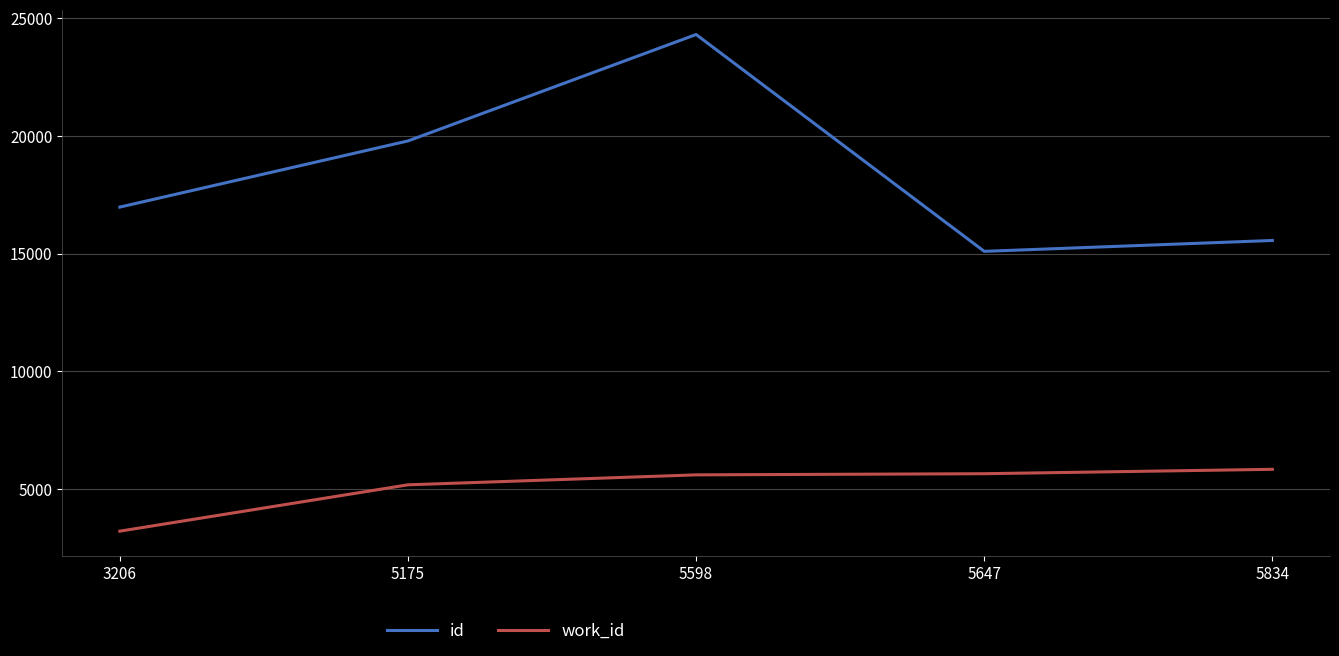

At which label does id reach its peak?

5598